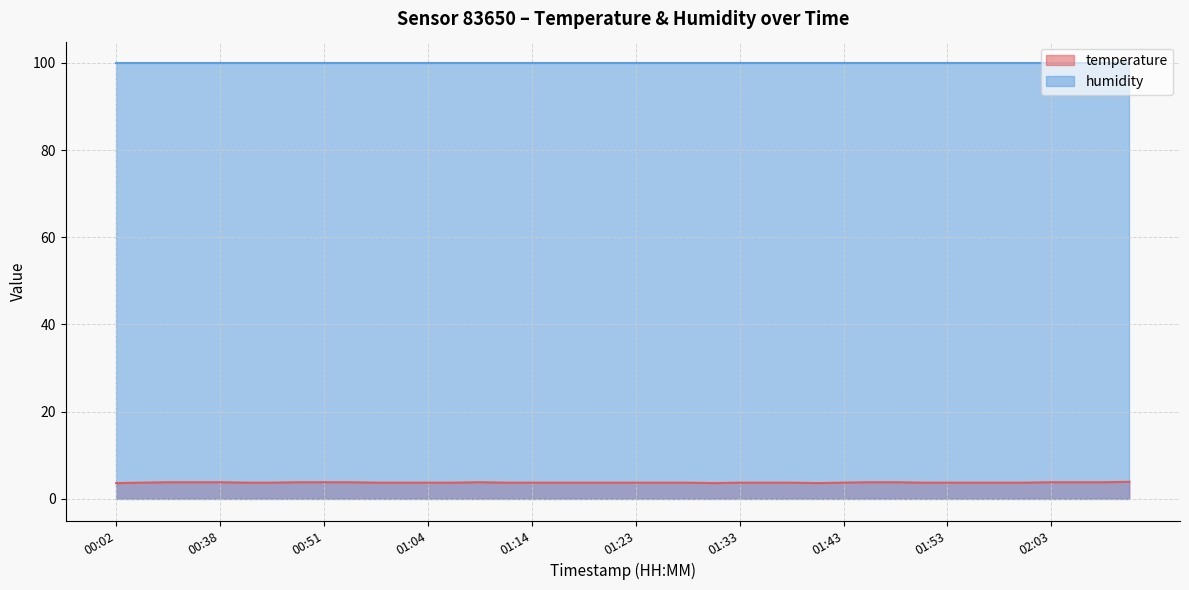

List the labels in order of value, largest first.

02:10, 00:30, 00:33, 00:38, 00:48, 00:51, 00:53, 01:09, 01:45, 01:48, 02:03, 02:05, 02:08, 00:25, 00:40, 00:43, 00:59, 01:01, 01:04, 01:06, 01:11, 01:14, 01:16, 01:19, 01:21, 01:23, 01:26, 01:28, 01:33, 01:36, 01:38, 01:43, 01:50, 01:53, 01:55, 01:58, 02:00, 00:02, 01:31, 01:41